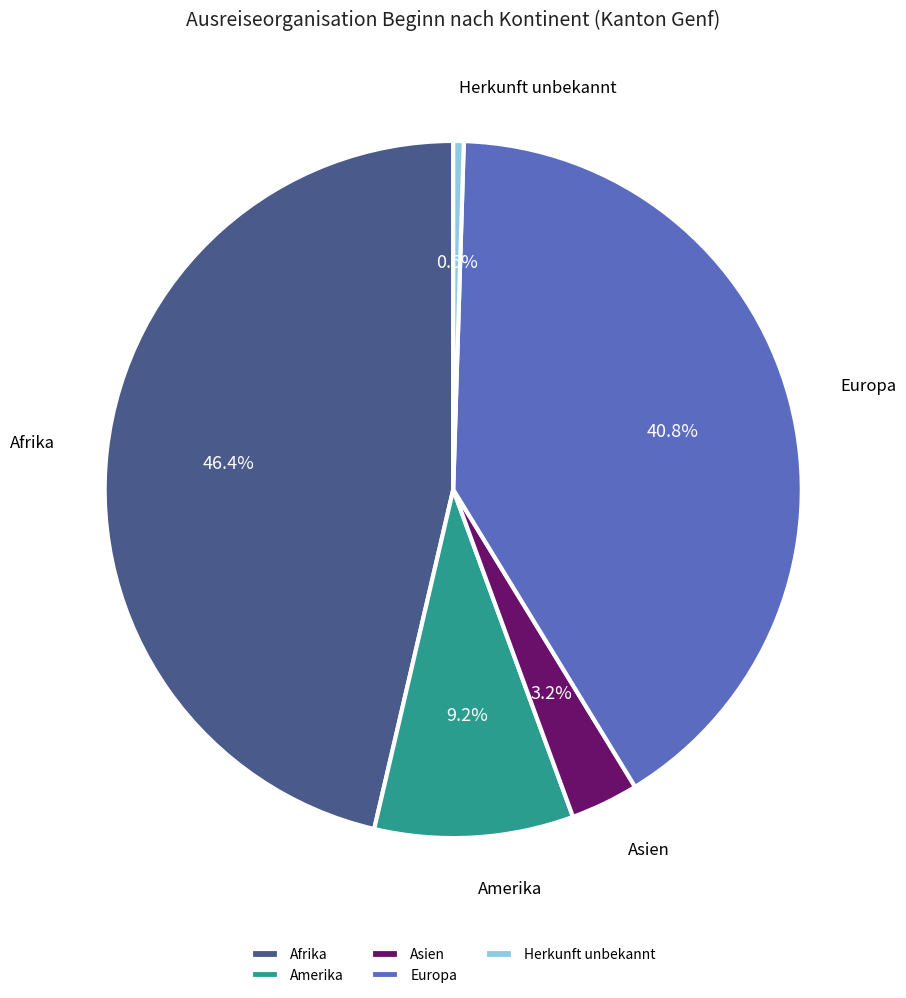

Is Amerika the majority of the pie?

No